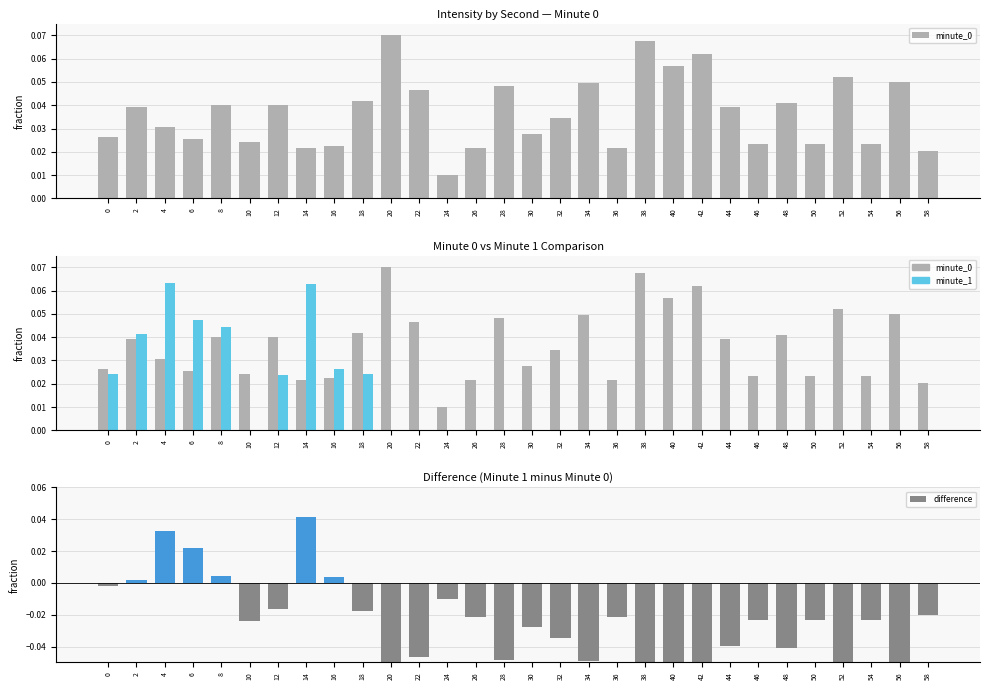

How many values in the difference series exceed 0?

6